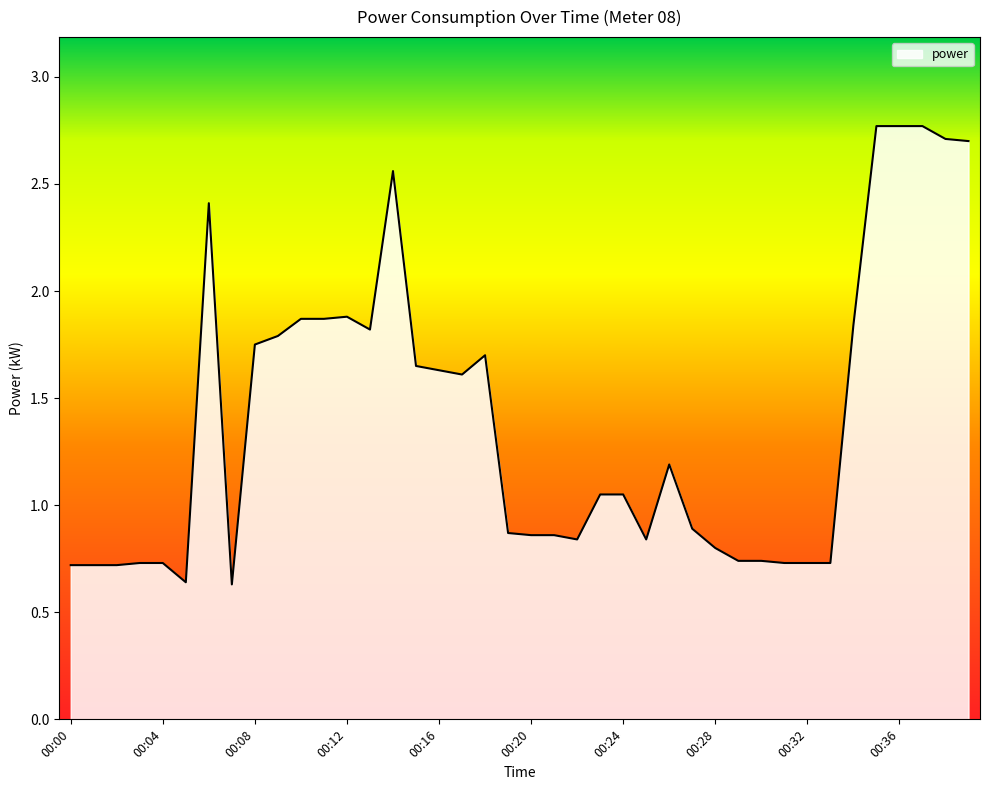

What is the difference between the maximum and minimum values?

2.1